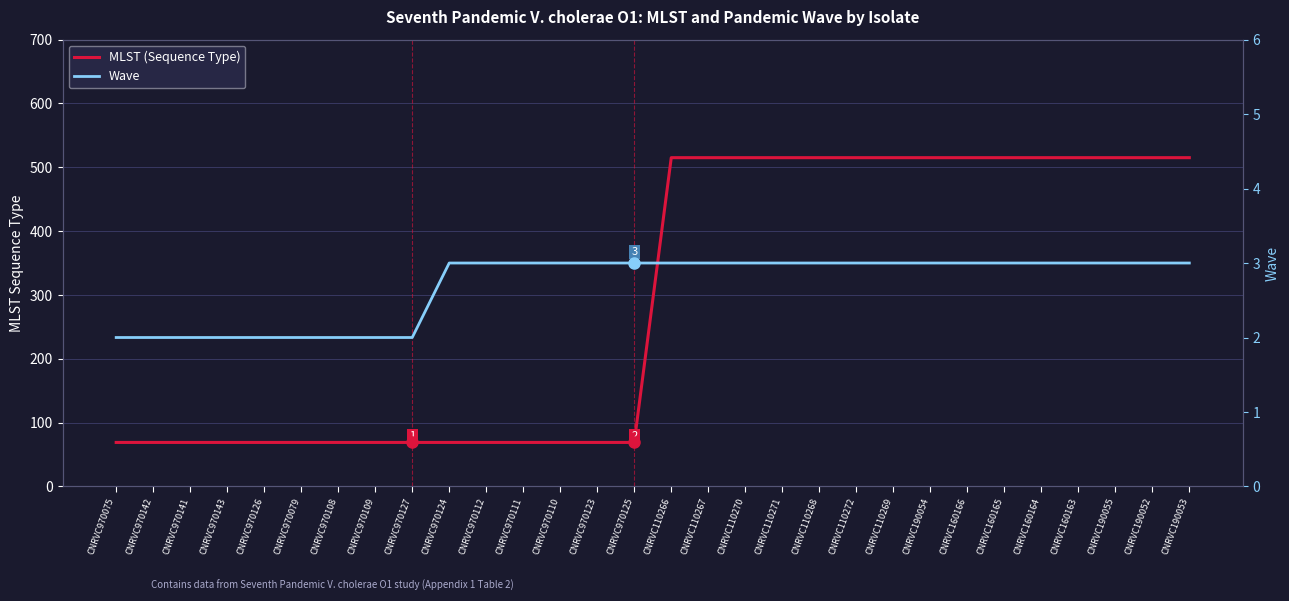

What is the value of the Wave point at the 25th from the left?

3